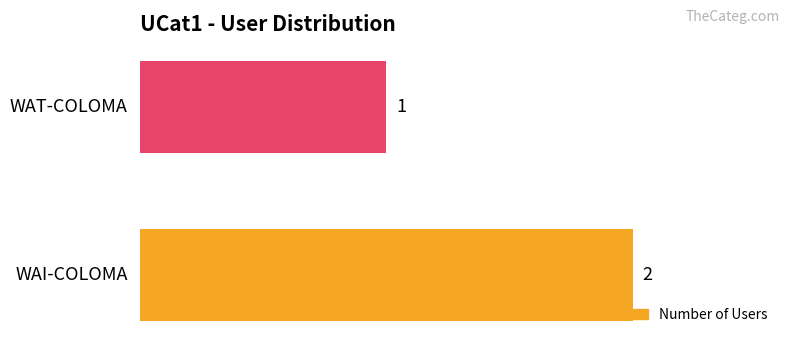

Reading top to bottom, transcribe all the data shown in this chart.

1	2